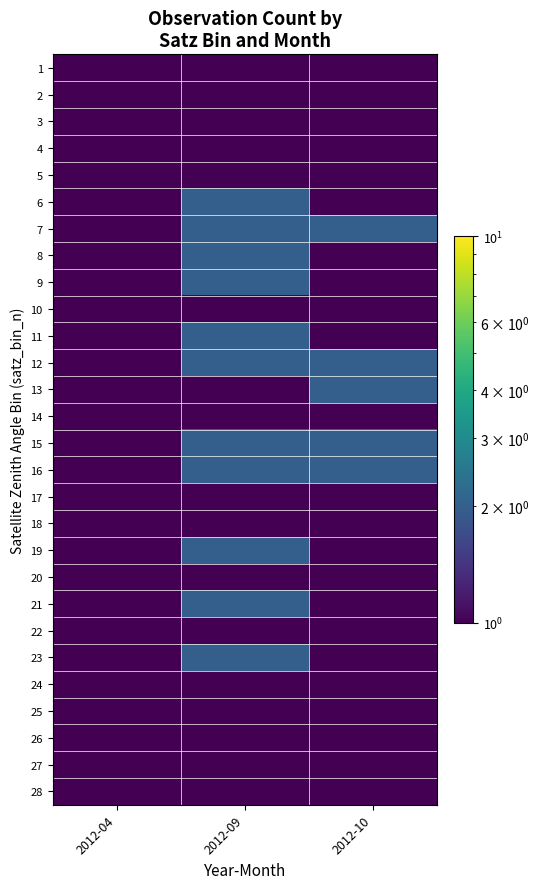

At which category does the chart reach its minimum across all series?

2012-10